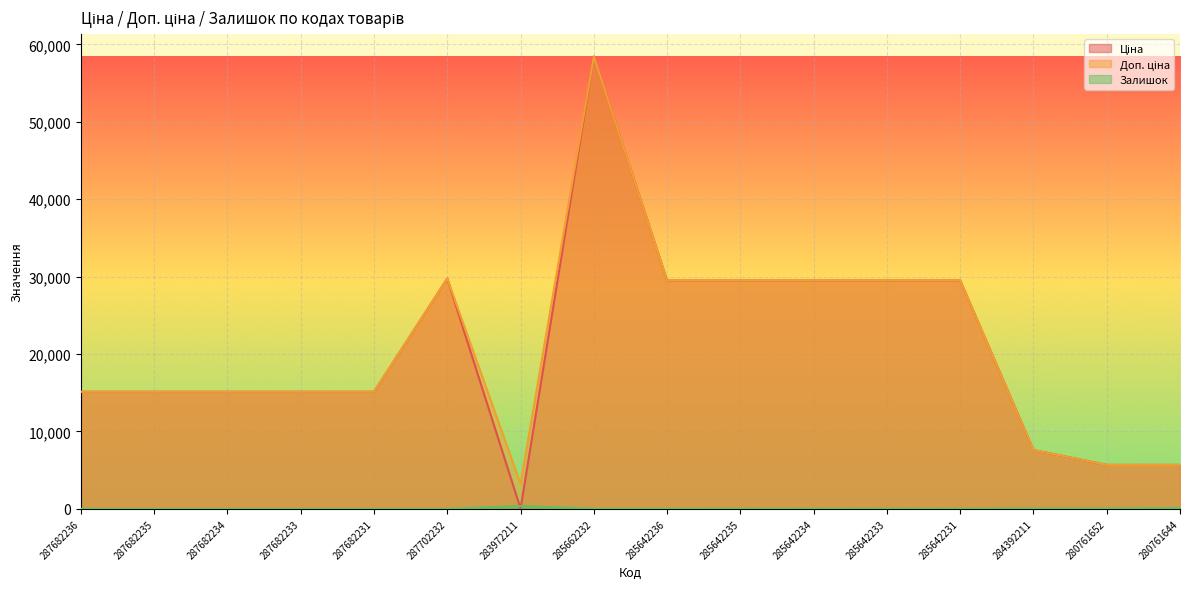

Which series has the largest range (max minus min)?

Ціна